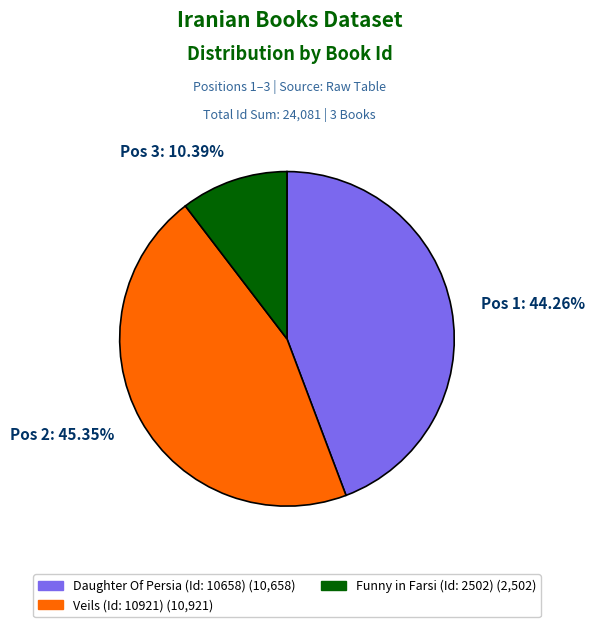

To the nearest percent, what portion does Funny in Farsi (Id: 2502) represent?

10%